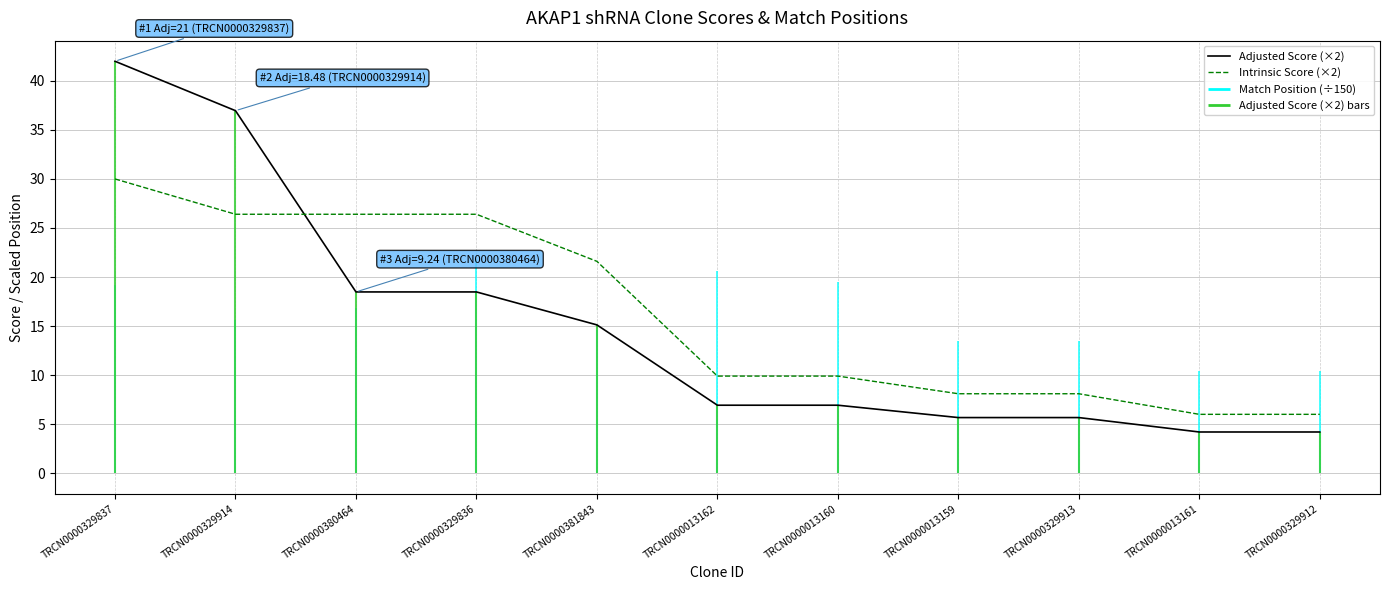

Reading right to left, transcribe all the data shown in this chart.

Adjusted Score (×2): TRCN0000329912=4.2	TRCN0000013161=4.2	TRCN0000329913=5.7	TRCN0000013159=5.7	TRCN0000013160=6.9	TRCN0000013162=6.9	TRCN0000381843=15.1	TRCN0000329836=18.5	TRCN0000380464=18.5	TRCN0000329914=37.0	TRCN0000329837=42.0
Intrinsic Score (×2): TRCN0000329912=6.0	TRCN0000013161=6.0	TRCN0000329913=8.1	TRCN0000013159=8.1	TRCN0000013160=9.9	TRCN0000013162=9.9	TRCN0000381843=21.6	TRCN0000329836=26.4	TRCN0000380464=26.4	TRCN0000329914=26.4	TRCN0000329837=30.0